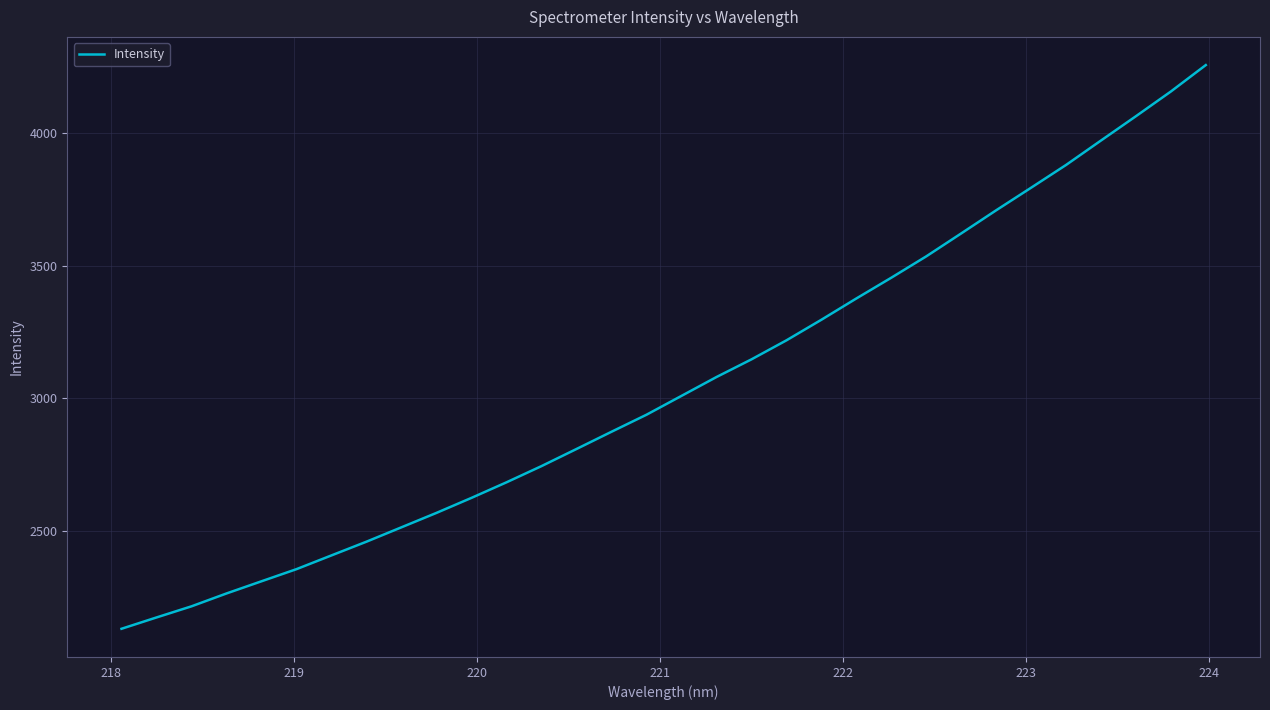

What is the difference between the maximum and minimum values?

2126.1